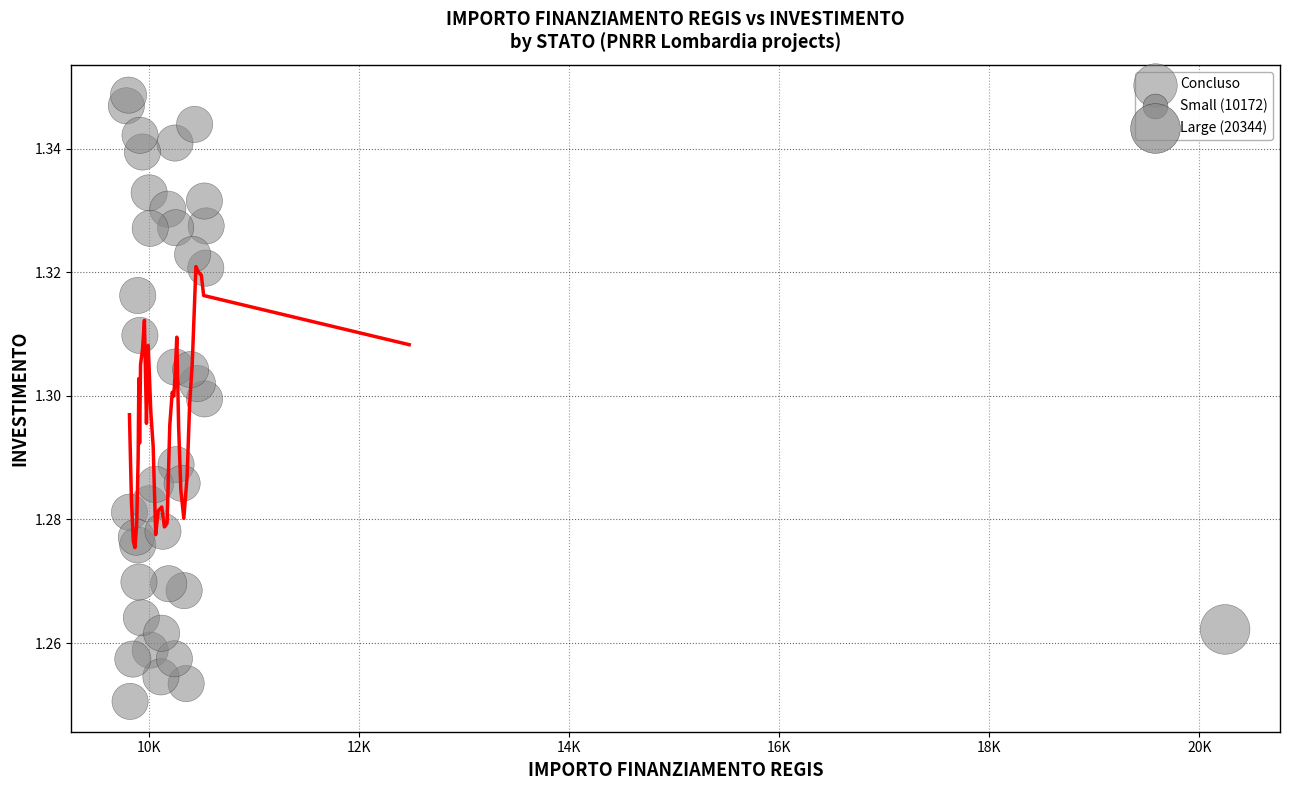

What is the range of X values (max minus min)?

10455.2